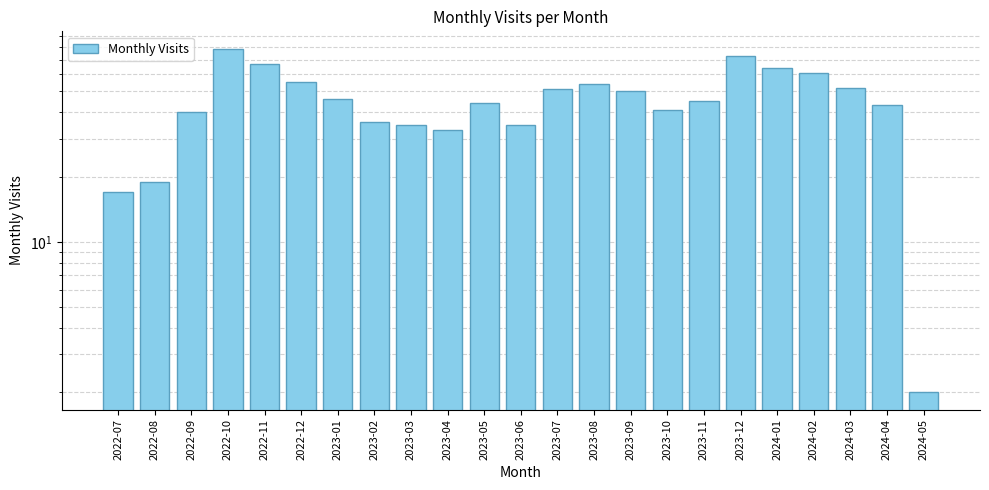

What position from the left is 2023-06?

12